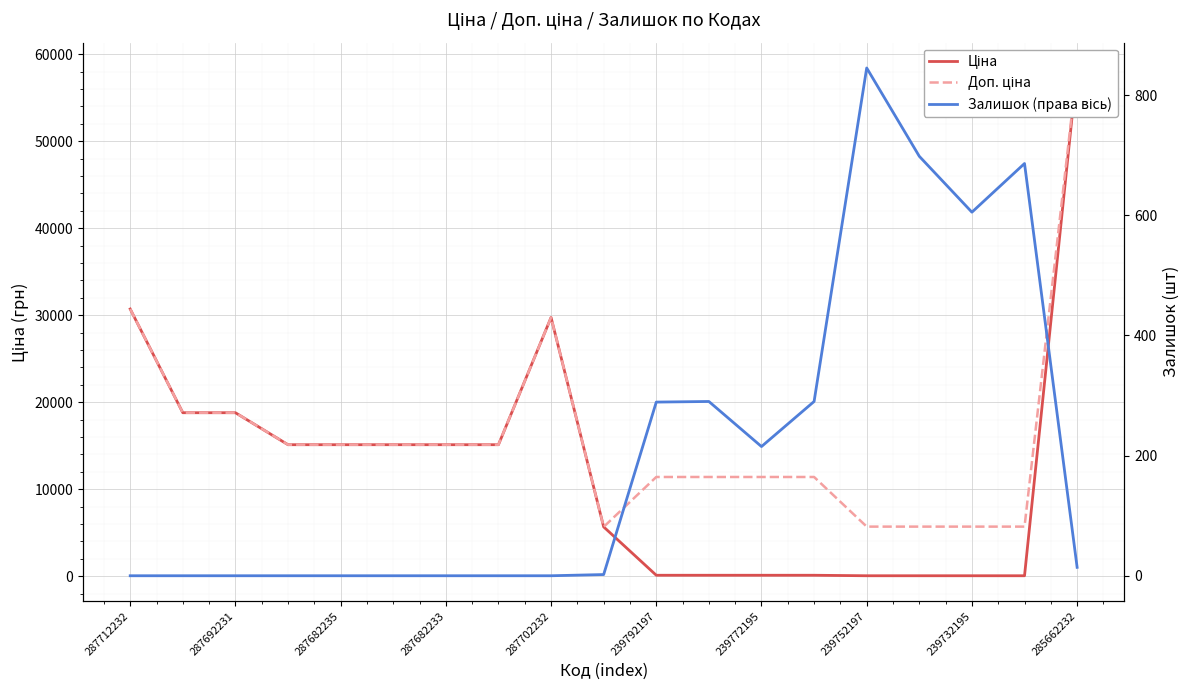

How many values in the Залишок (права вісь) series are below 2?

9